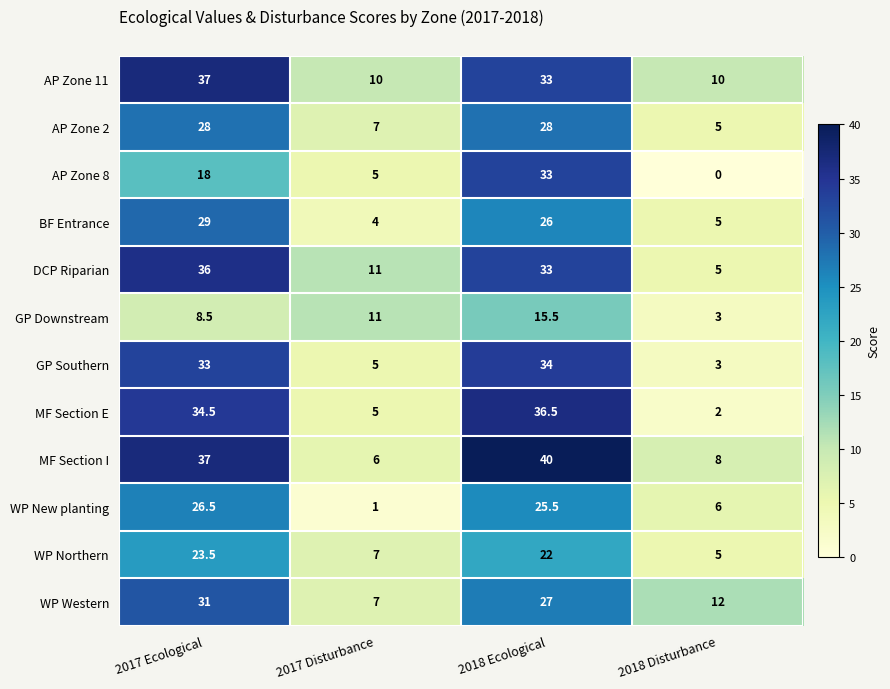

List the series in order of their peak value, lowest first.

GP Downstream, WP Northern, WP New planting, AP Zone 2, BF Entrance, WP Western, AP Zone 8, GP Southern, DCP Riparian, MF Section E, AP Zone 11, MF Section I